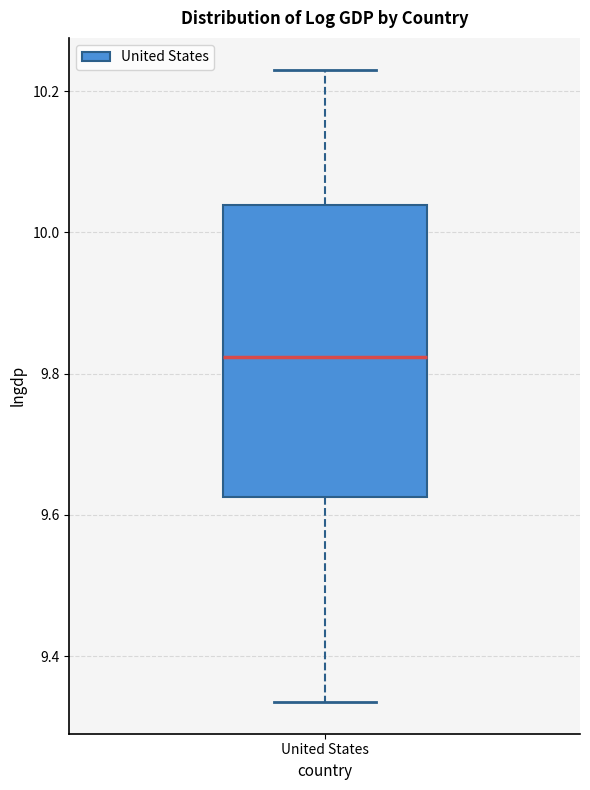

Read this box plot against the y-axis: the position of the median line, the range covered by the box, and the ends of both whiskers. The values are not printed on the chart, so give them approximately, as read against the axis.

median 9.82, box 9.62 to 10.04, whiskers 9.34 to 10.24